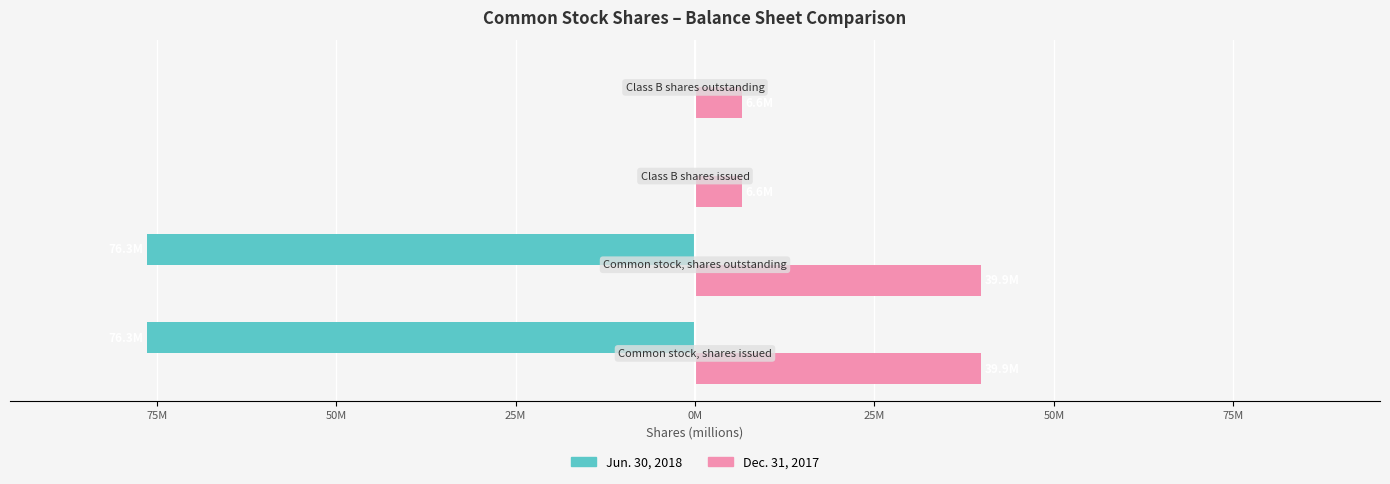

Reading left to right, transcribe all the data shown in this chart.

Jun. 30, 2018: -76.3	-76.3	0.0	0.0
Dec. 31, 2017: 39.9	39.9	6.6	6.6